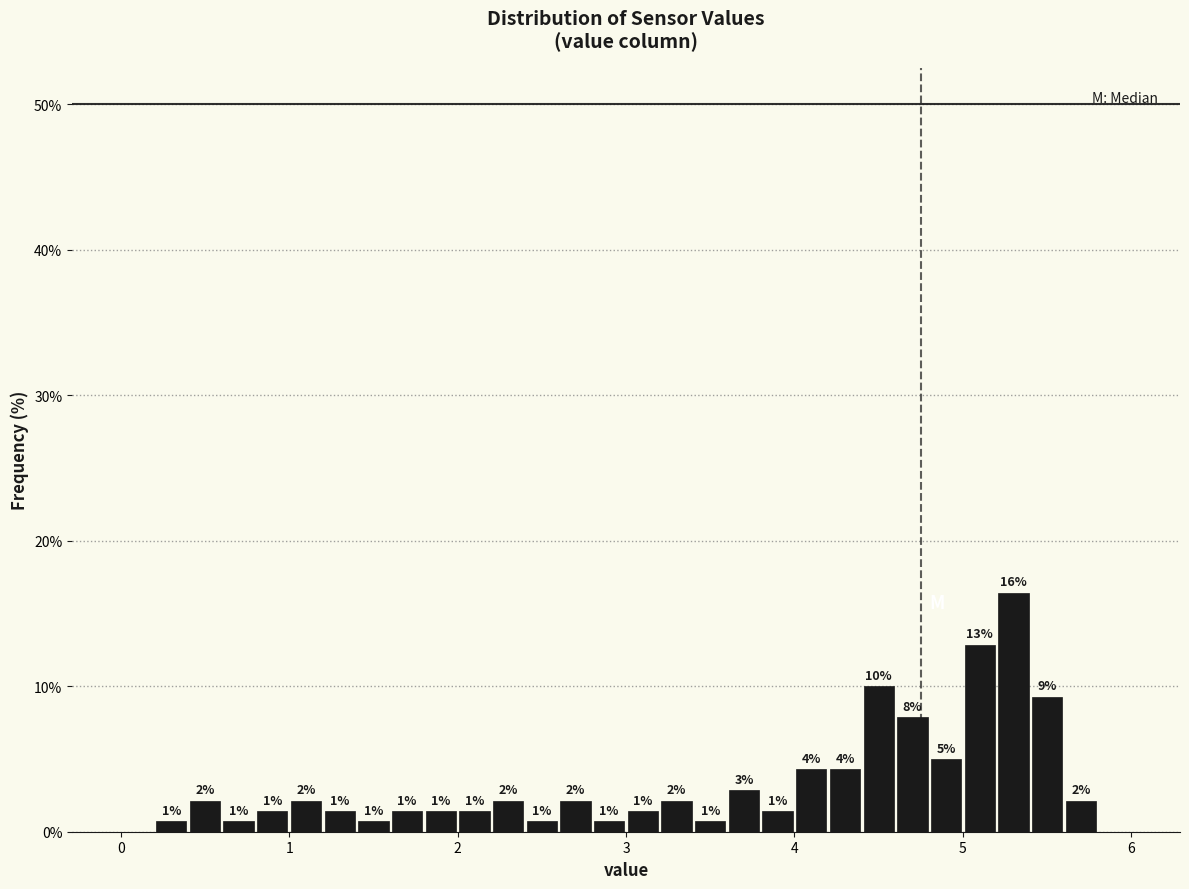

Read against the x-axis, roughly where is the centre of the tallest bar?

5.3